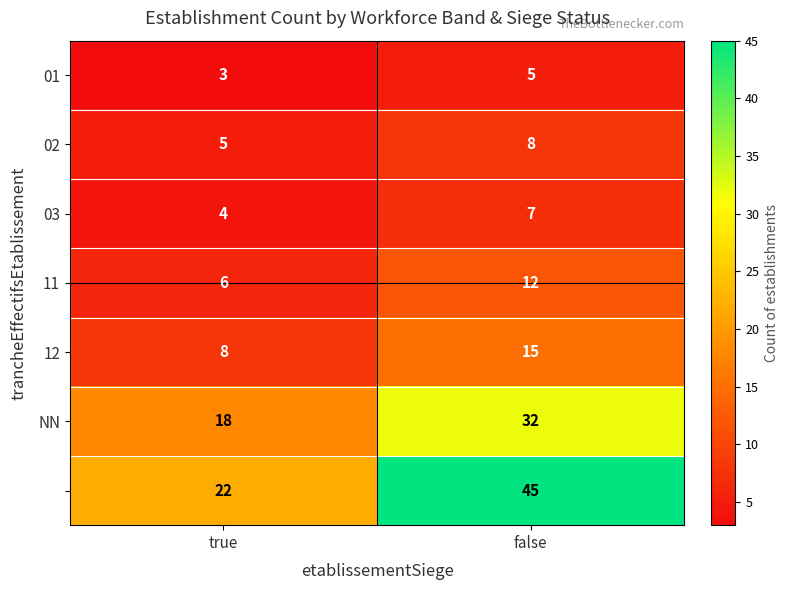

What is the greatest value displayed?

45